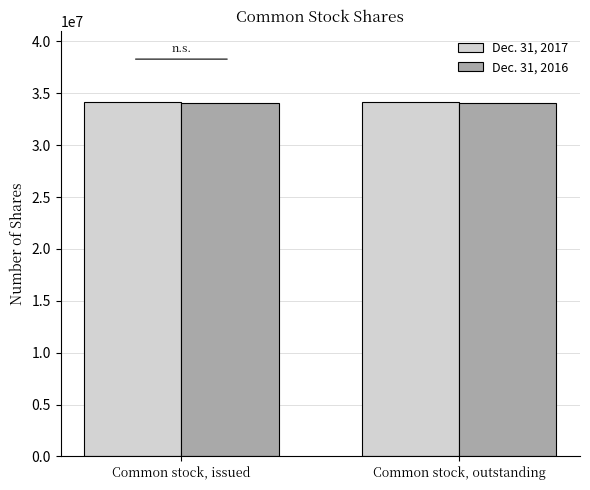

Reading right to left, list all the values displayed in this chart.

Dec. 31, 2017: 34185163	34185163
Dec. 31, 2016: 34023850	34023850